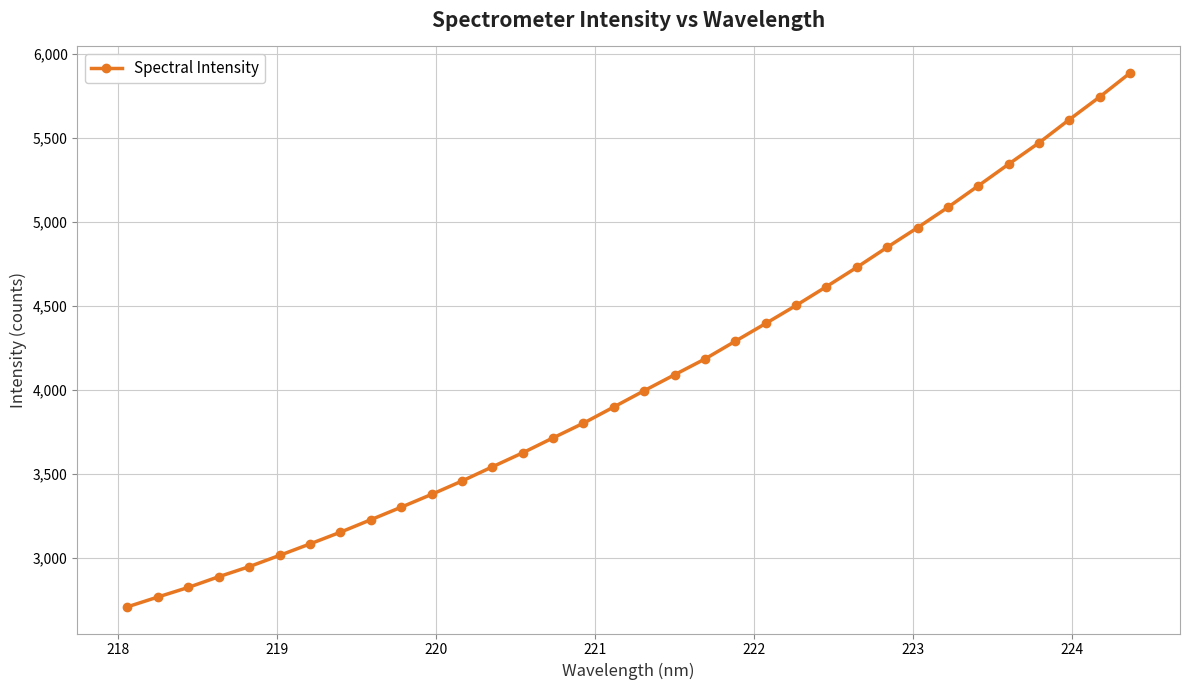

What is the sum of all values?

138299.7